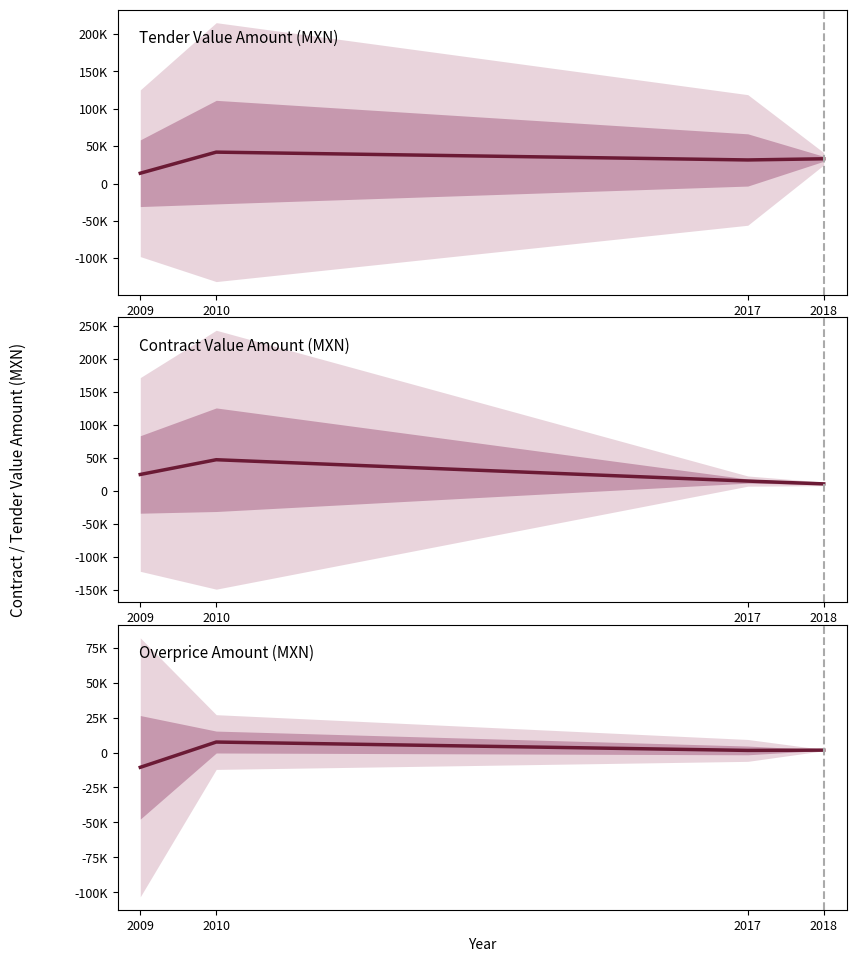

Which series has the widest spread of values?

Contract Value Amount (MXN)